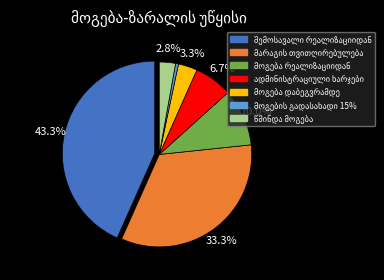

Count the number of slices in the pie.

7